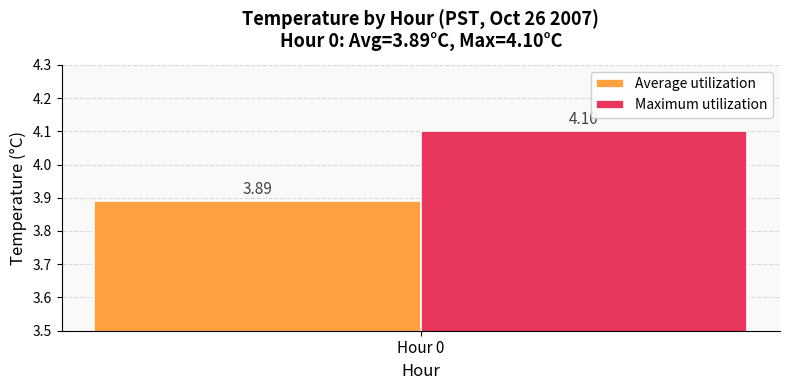

Rank the series by their maximum value, from highest to lowest.

Maximum utilization, Average utilization